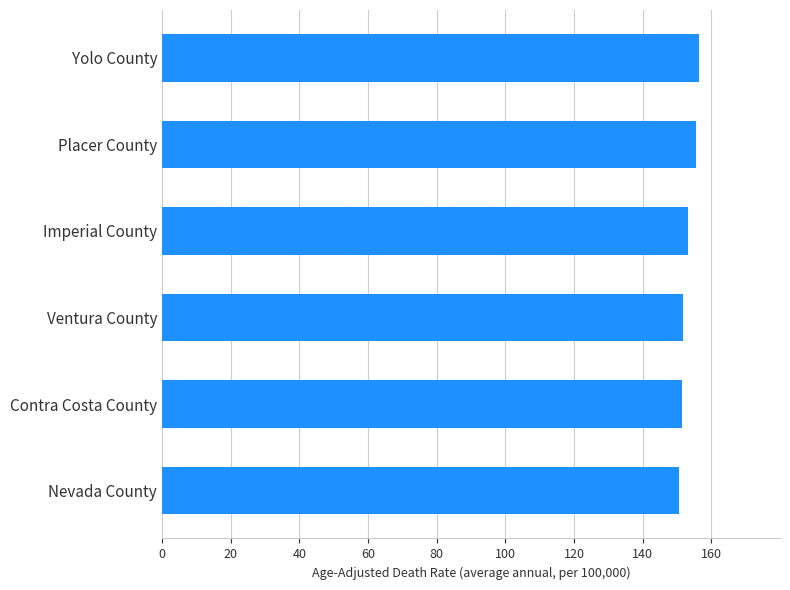

The value at Nevada County is 150.7. True or false?

True